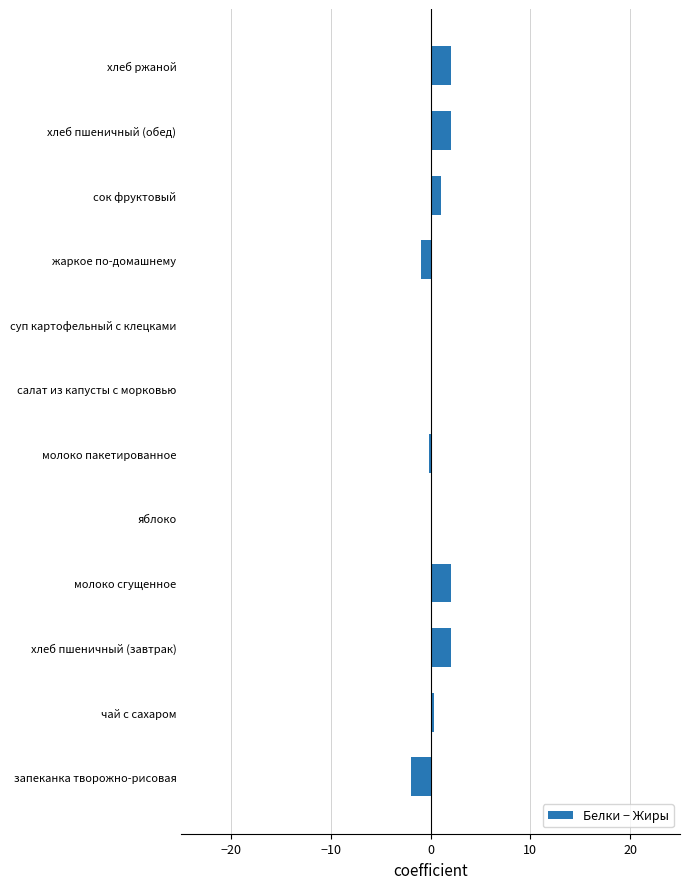

How many series are shown in this chart?

1